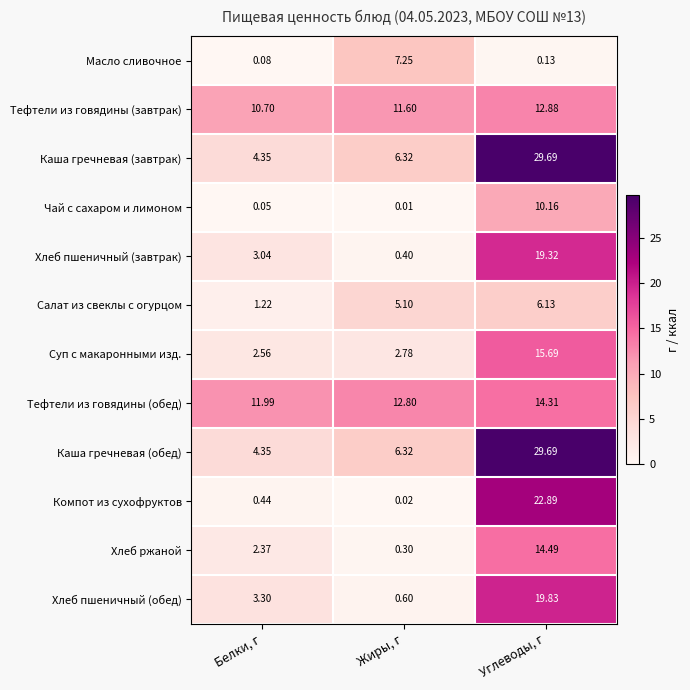

Where does the Тефтели из говядины (завтрак) series first go above 11?

Жиры, г